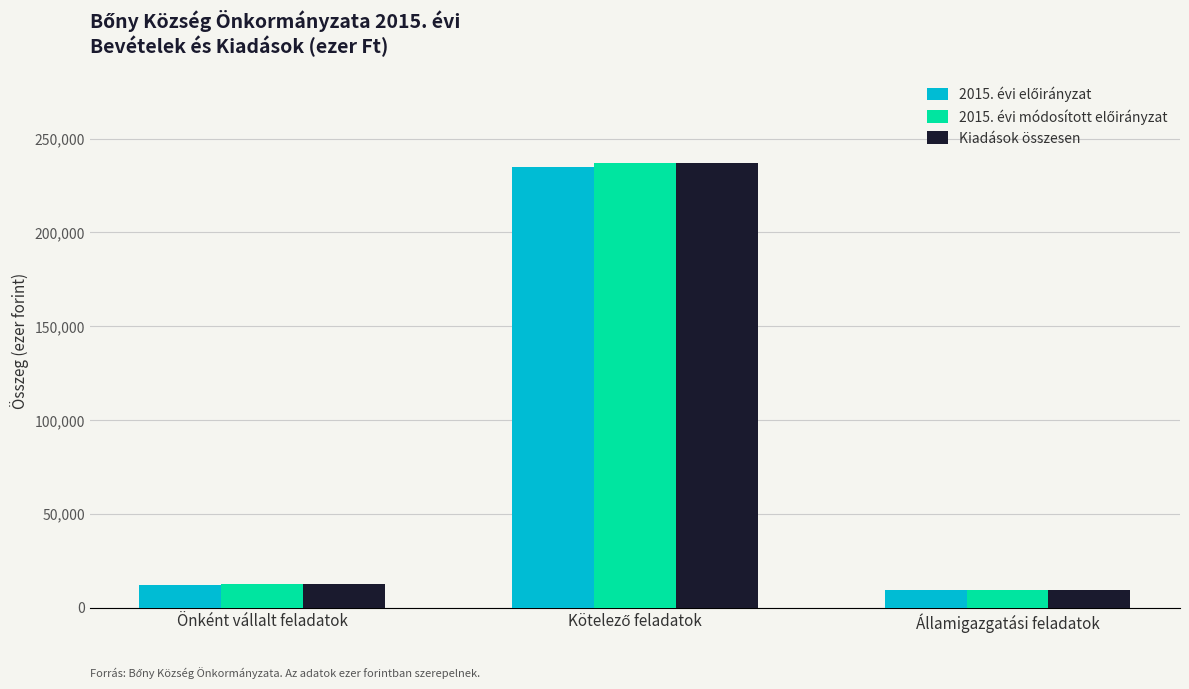

What is the maximum value for Kiadások összesen?

237231